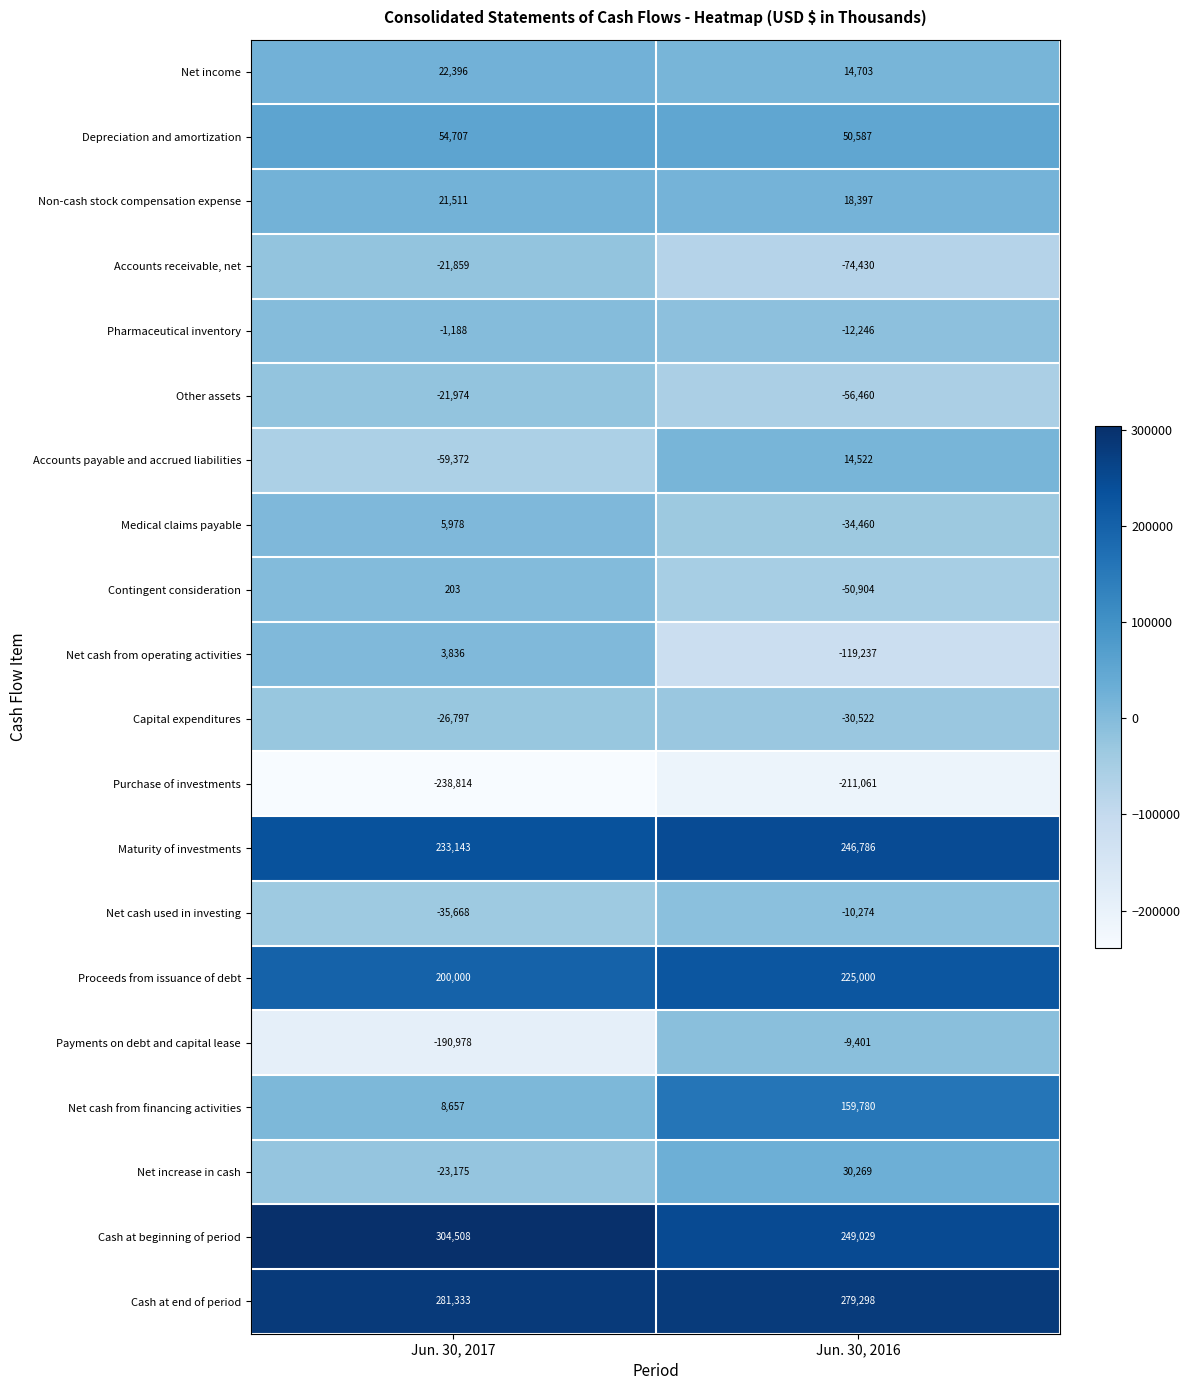

What value does the Accounts receivable, net series have at Jun. 30, 2017, to the nearest 50?

-21850